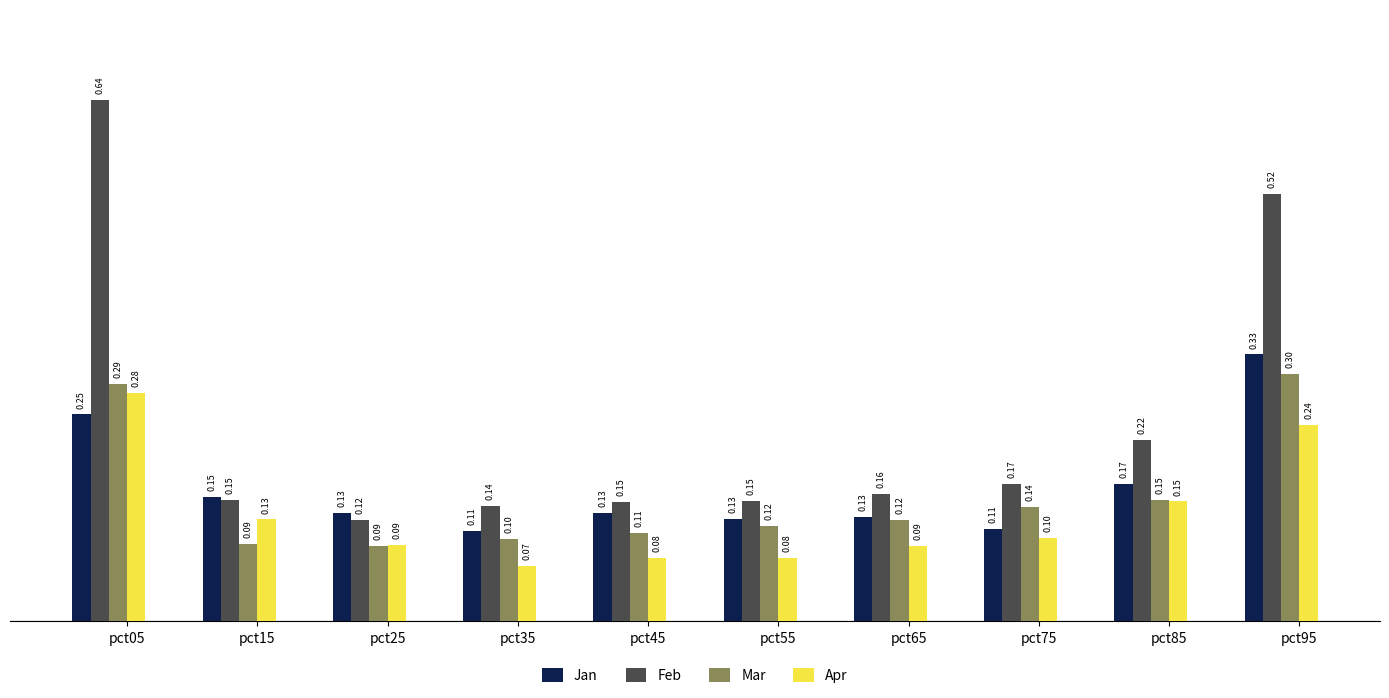

Count the Mar values in the range 0 to 1.

10